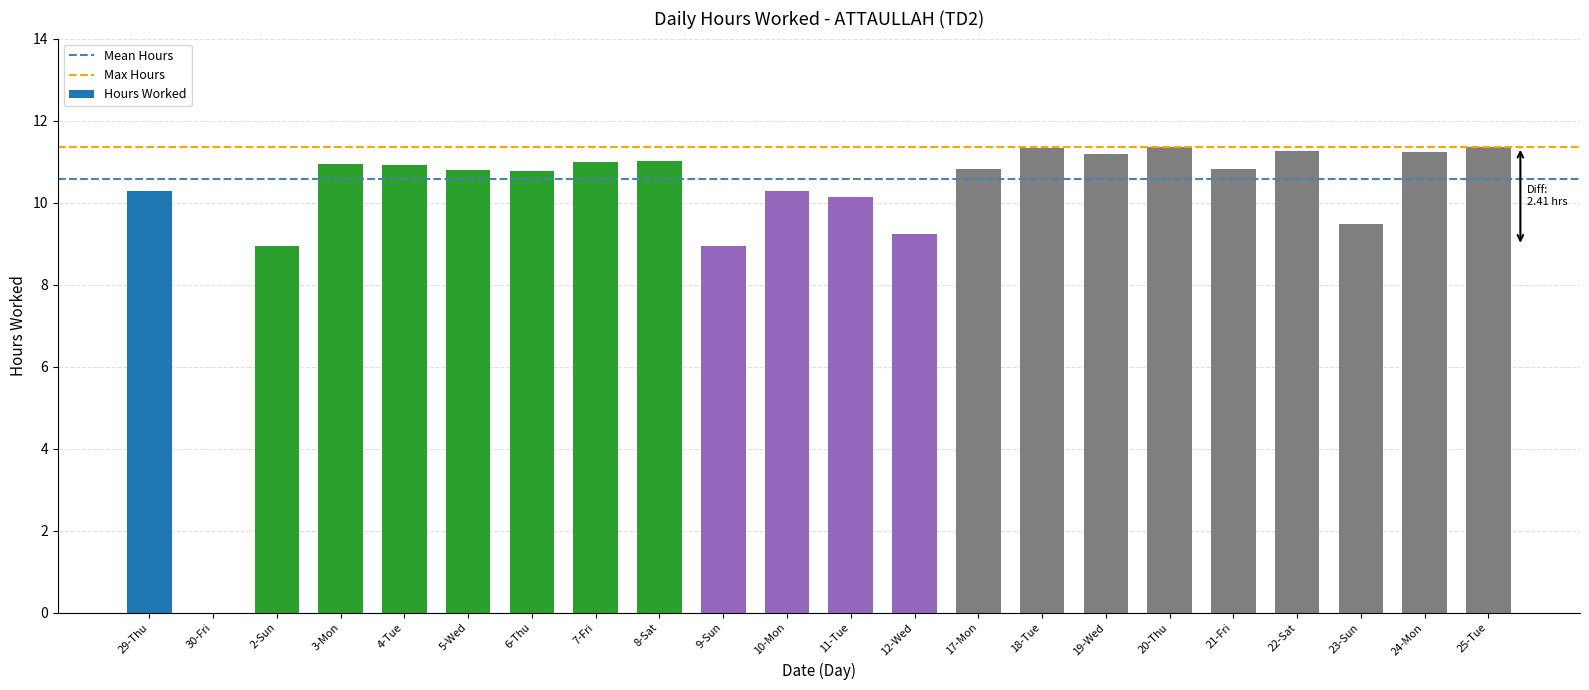

What is the sum of all values?

222.1